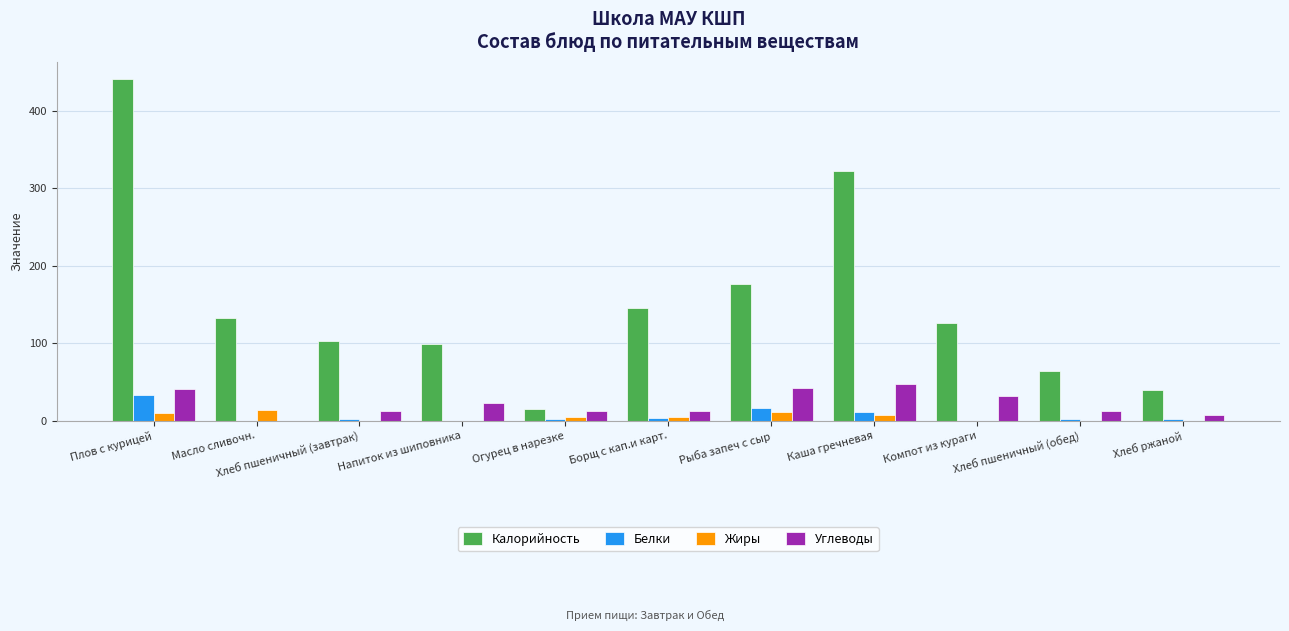

Which series changed the most between Масло сливочн. and Огурец в нарезке?

Калорийность